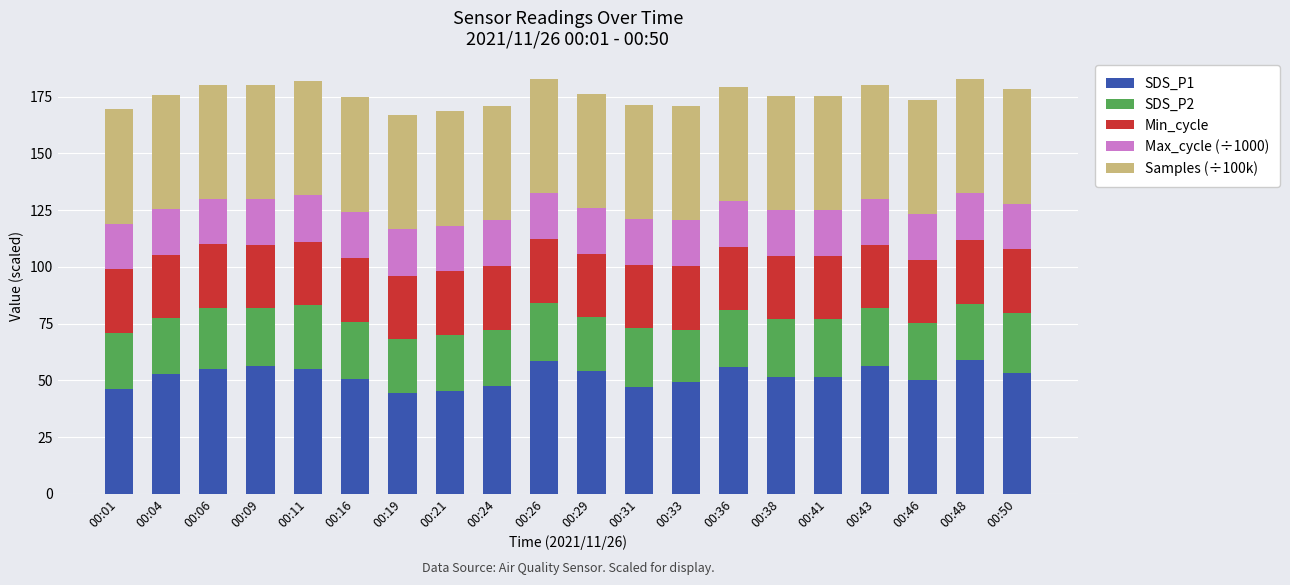

The SDS_P1 series shows 52.6 at 00:04. True or false?

True